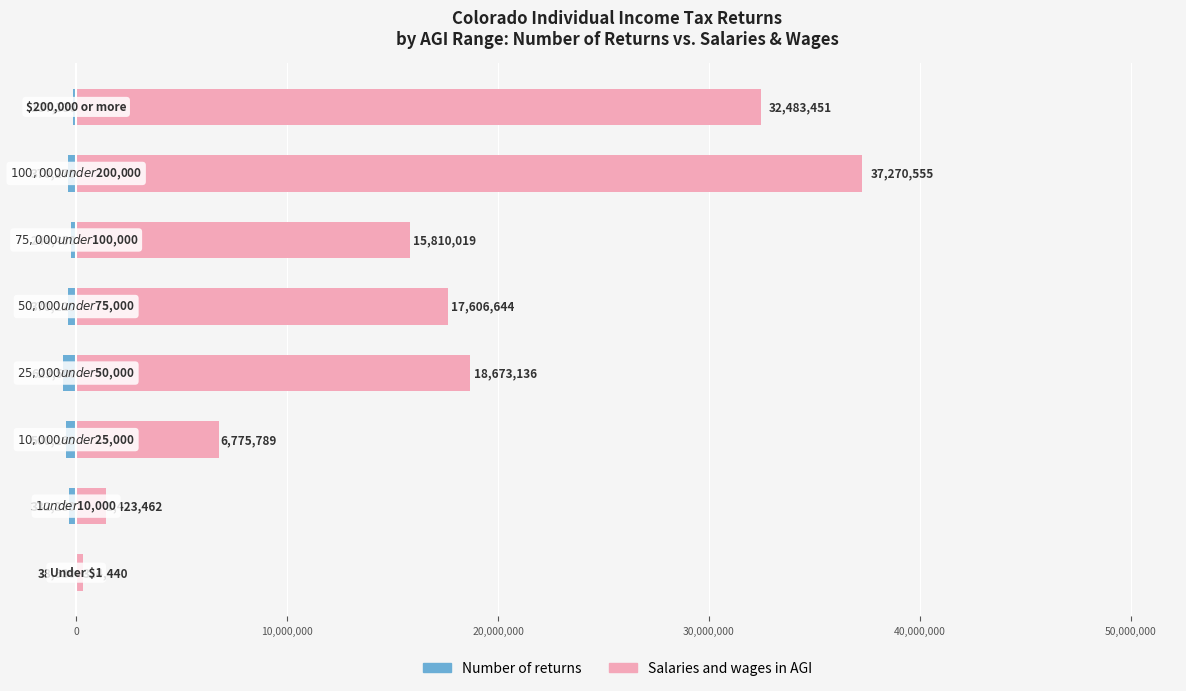

At 0, list the series in order from smallest to largest.

Number of returns, Salaries and wages in AGI